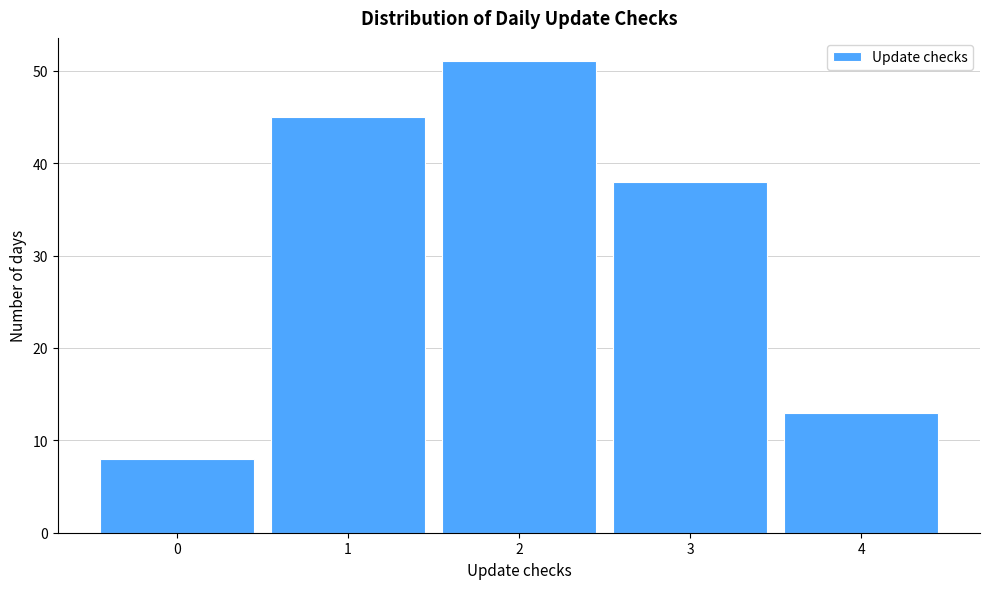

Reading left to right, transcribe this chart: for each bar, give the range it covers on the x-axis and its height. The values are not printed on the chart, so give them approximately, as read against the axis.

-0.5 to 0.5: 8
0.5 to 1.5: 45
1.5 to 2.5: 51
2.5 to 3.5: 38
3.5 to 4.5: 13